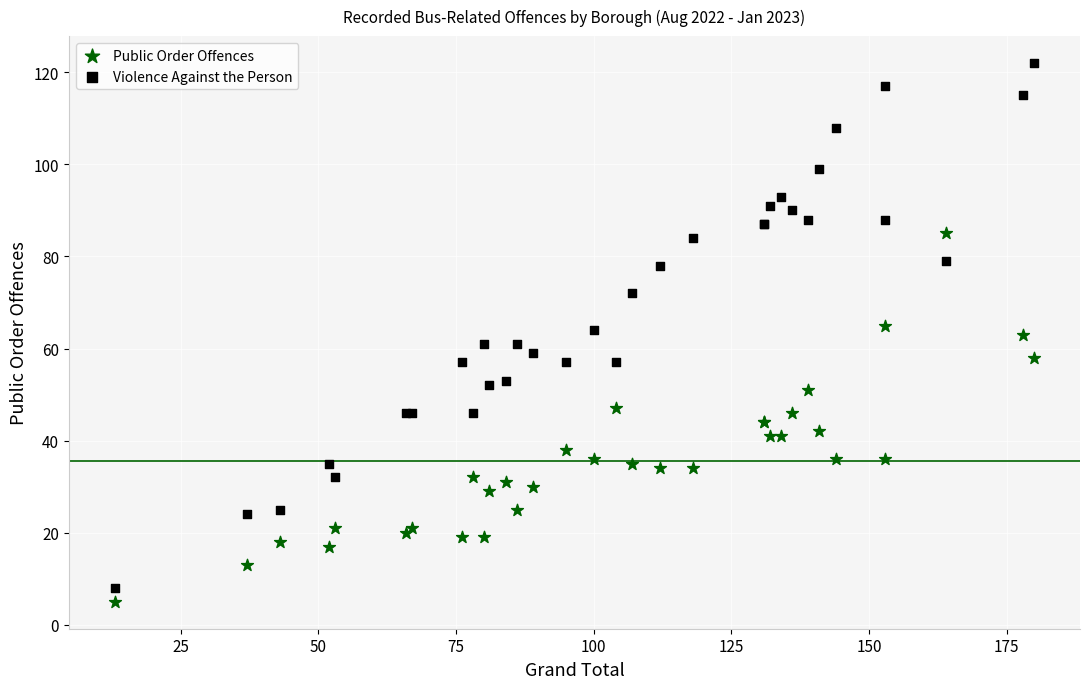

Which series reaches the maximum Y coordinate?

Violence Against the Person